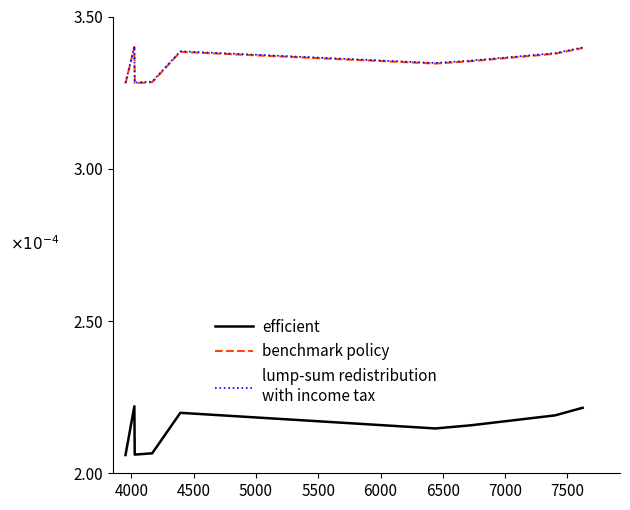

Between 5500 and 7000, which series saw the biggest shift?

efficient